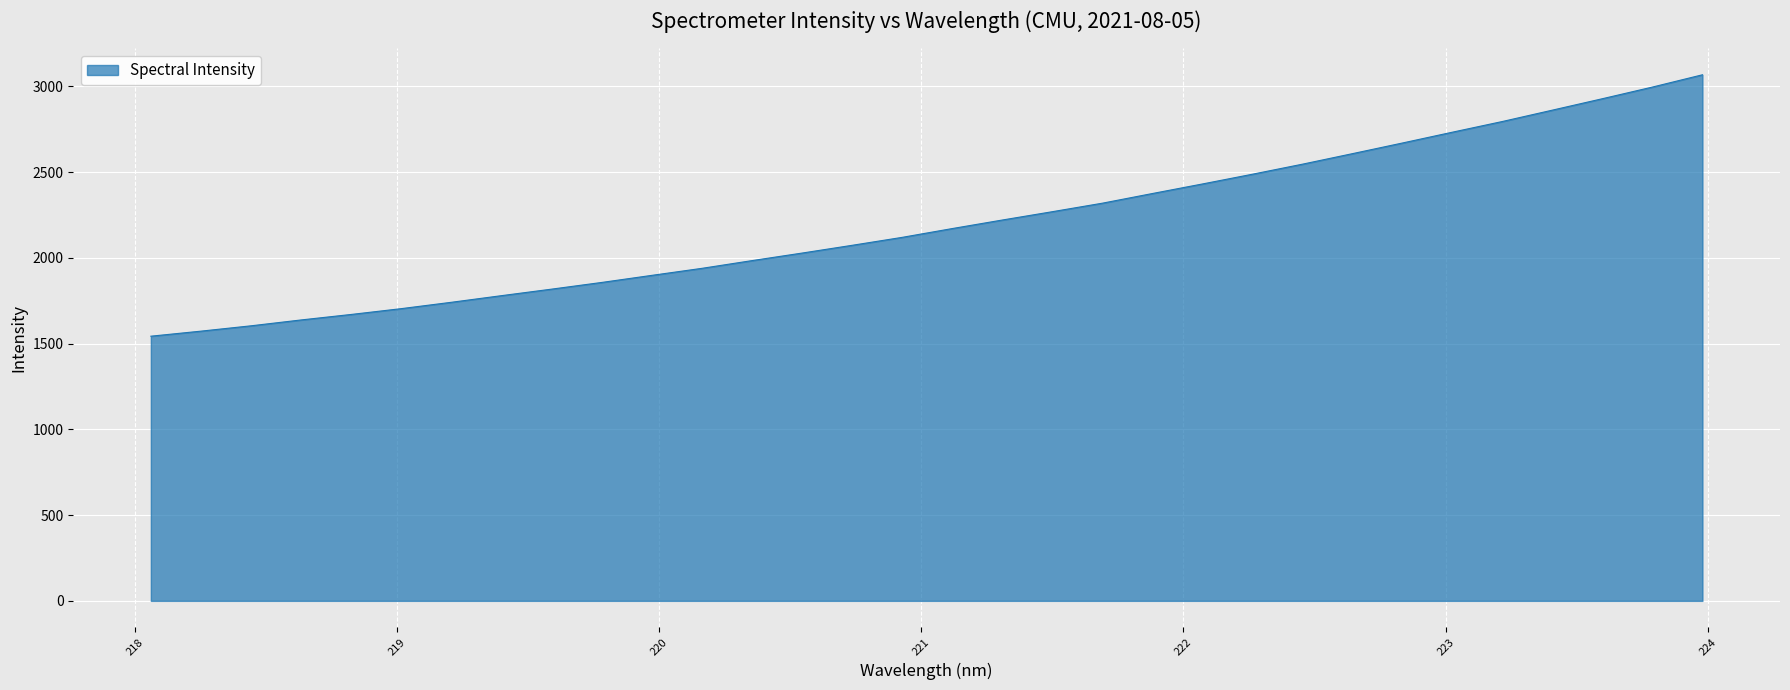

What is the maximum value shown in the chart?

3068.3